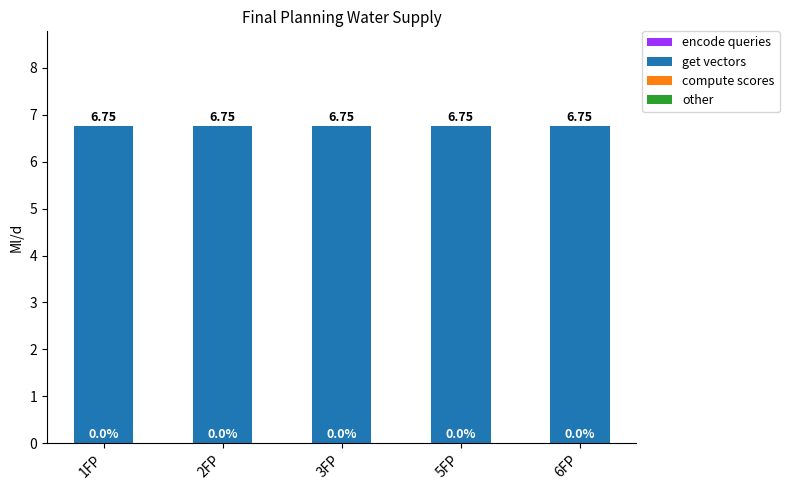

Is it true that encode queries equals 0.0 at 3FP?

True